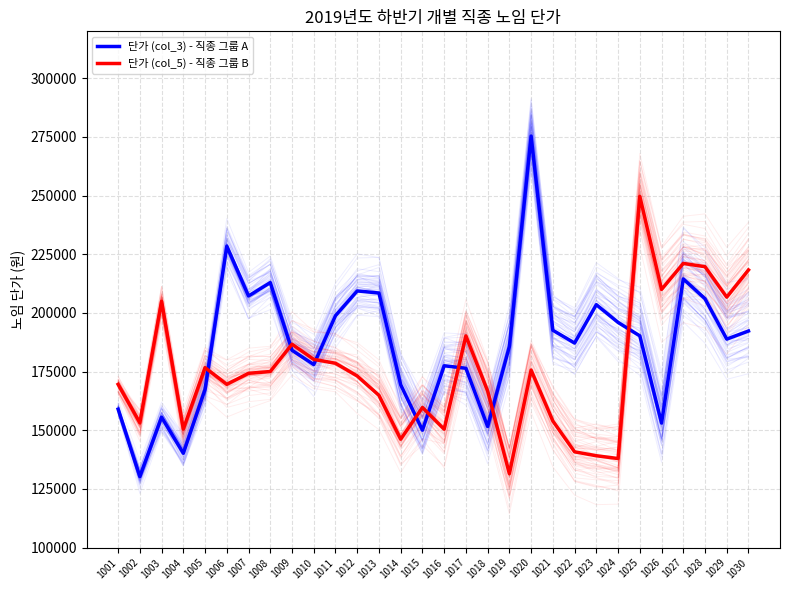

Between which two adjacent categories do 단가 (col_5) - 직종 그룹 B and 단가 (col_3) - 직종 그룹 A first intersect?

1005 and 1006